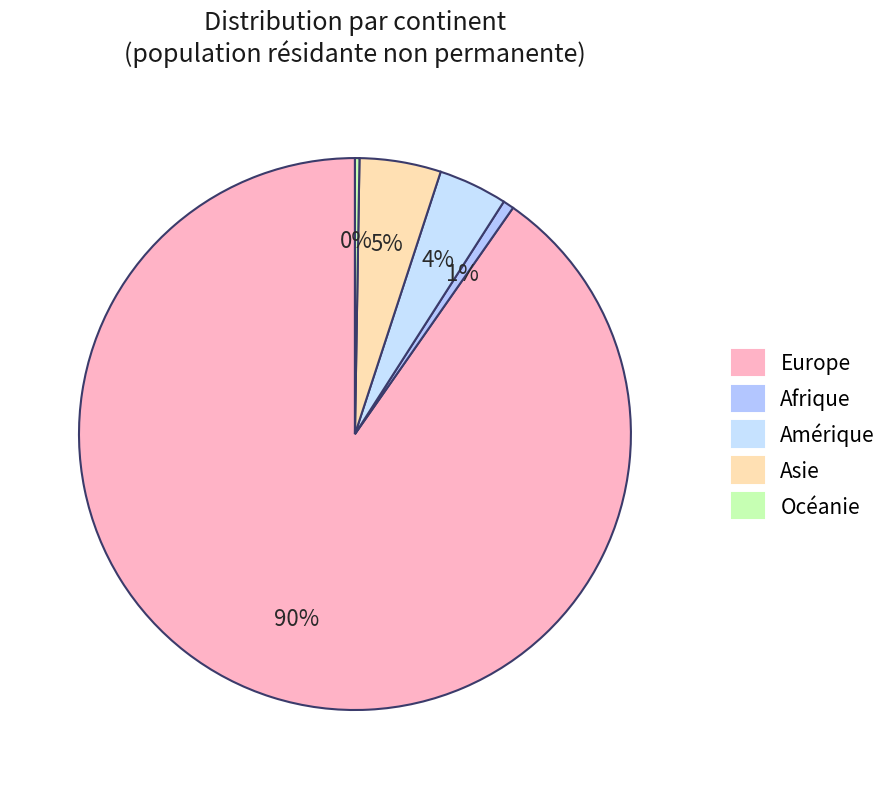

Which category has the biggest portion of the pie?

Europe